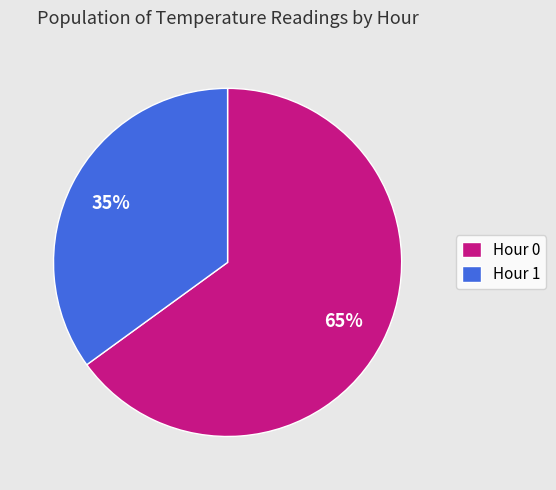

What is the largest slice in the pie chart?

Hour 0